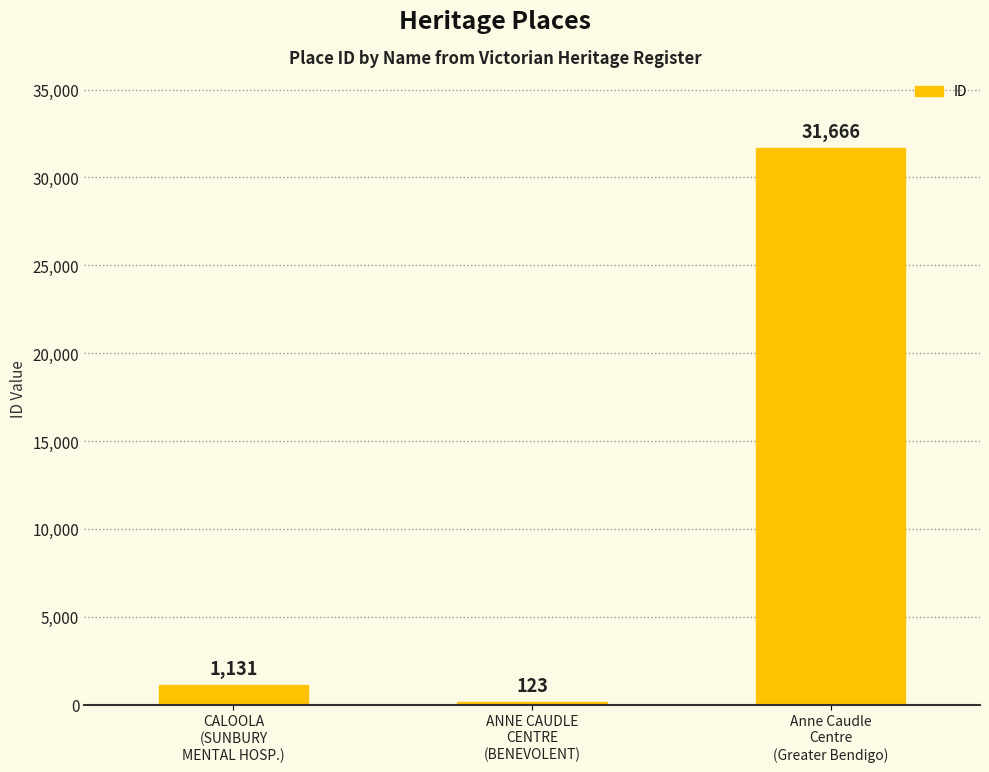

Count the number of categories in the chart.

3